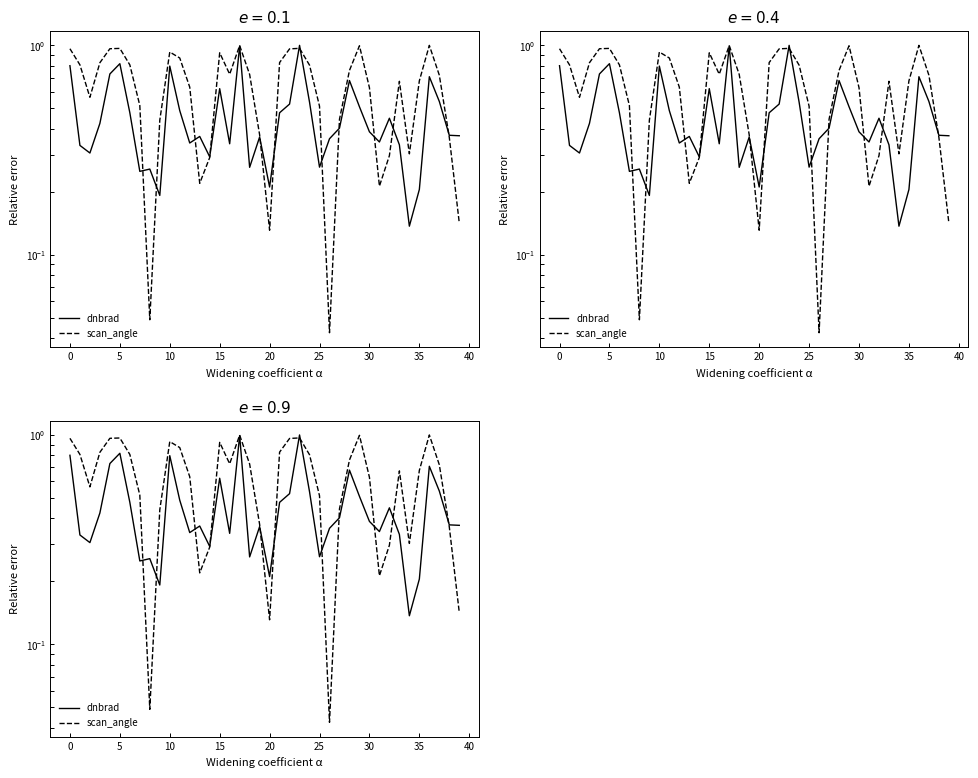

At how many categories does at least one series exceed 0?

40